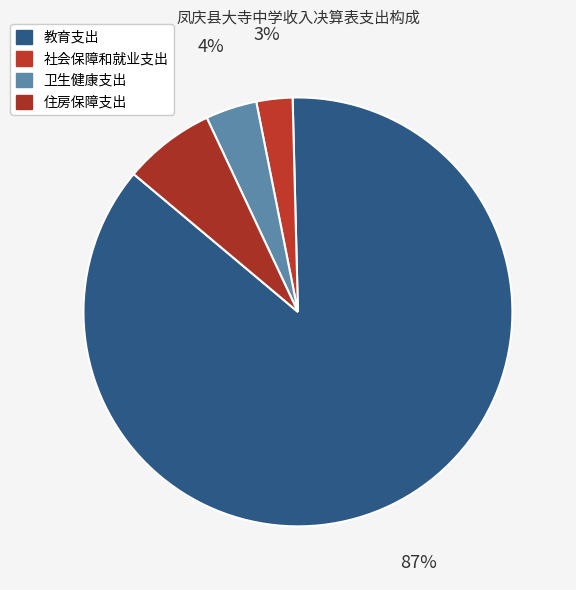

Rank the categories by value from lowest to highest.

社会保障和就业支出, 卫生健康支出, 住房保障支出, 教育支出